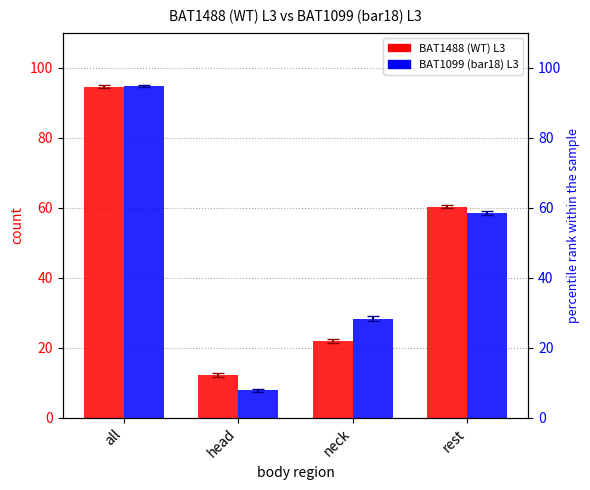

True or false: BAT1099 (bar18) L3 has a value of 7.8 at head.

True